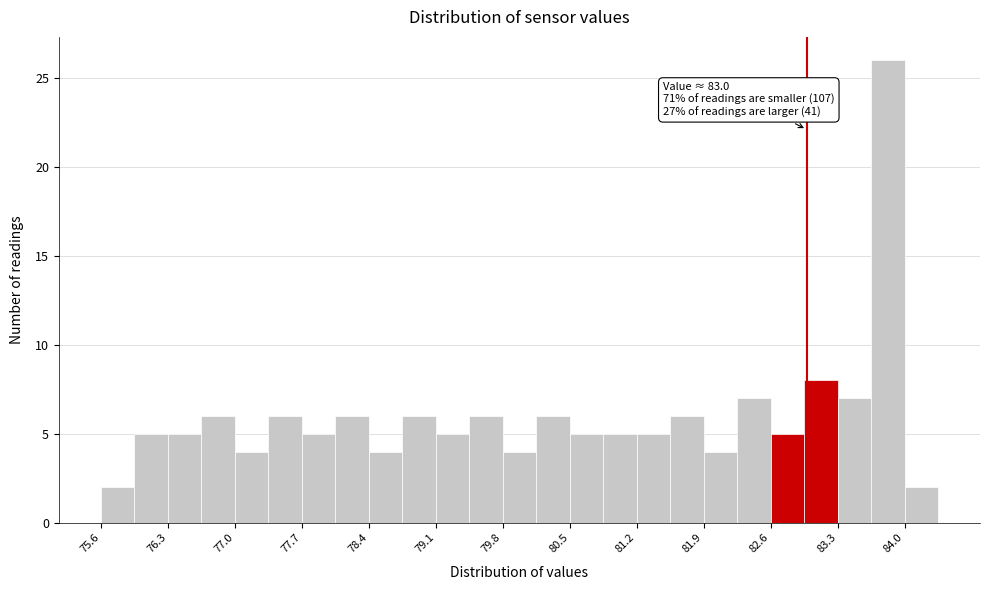

Around what value on the x-axis is the tallest bar? Give the approximate position of its centre, as read against the axis.

83.9